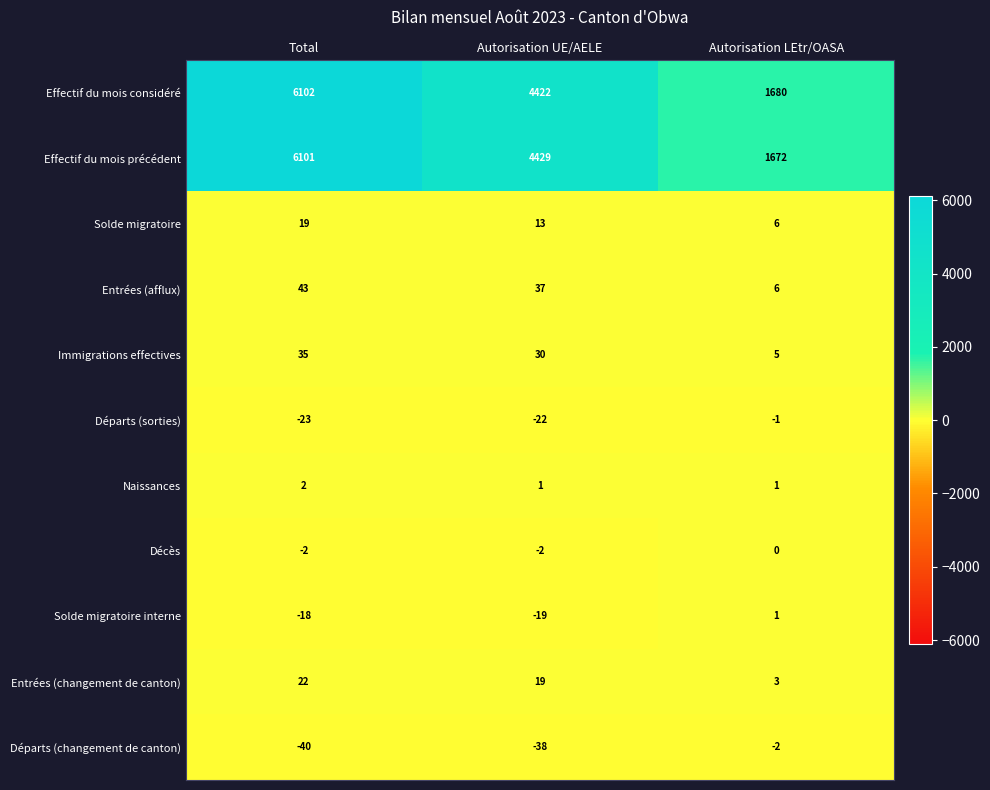

At which category does the chart reach its peak across all series?

Total